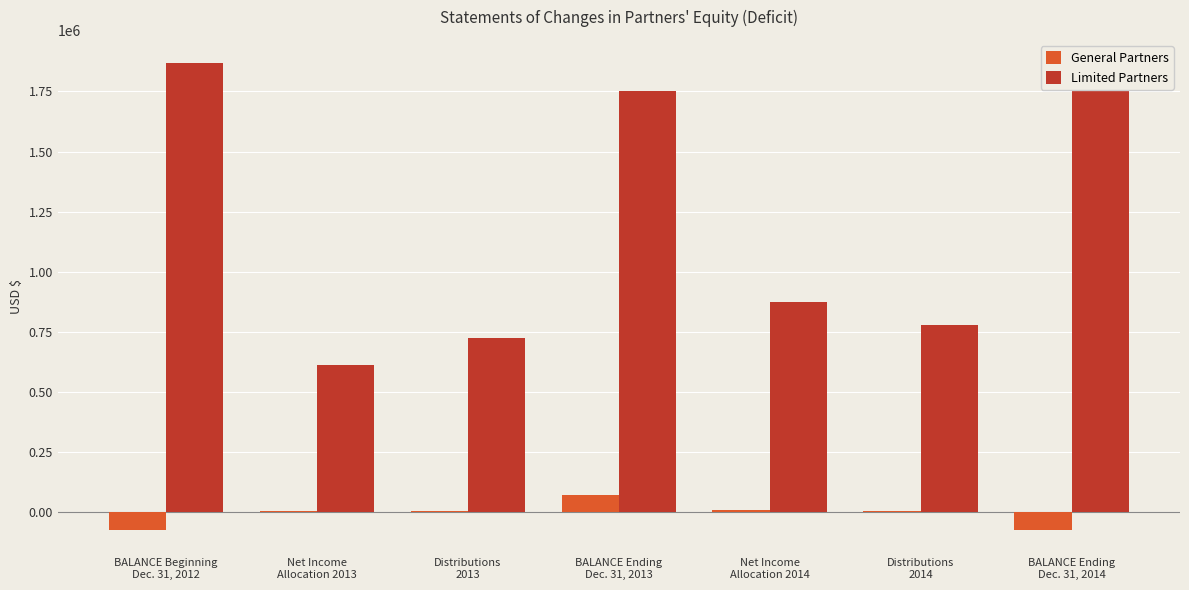

Which series has the largest total across all categories?

Limited Partners